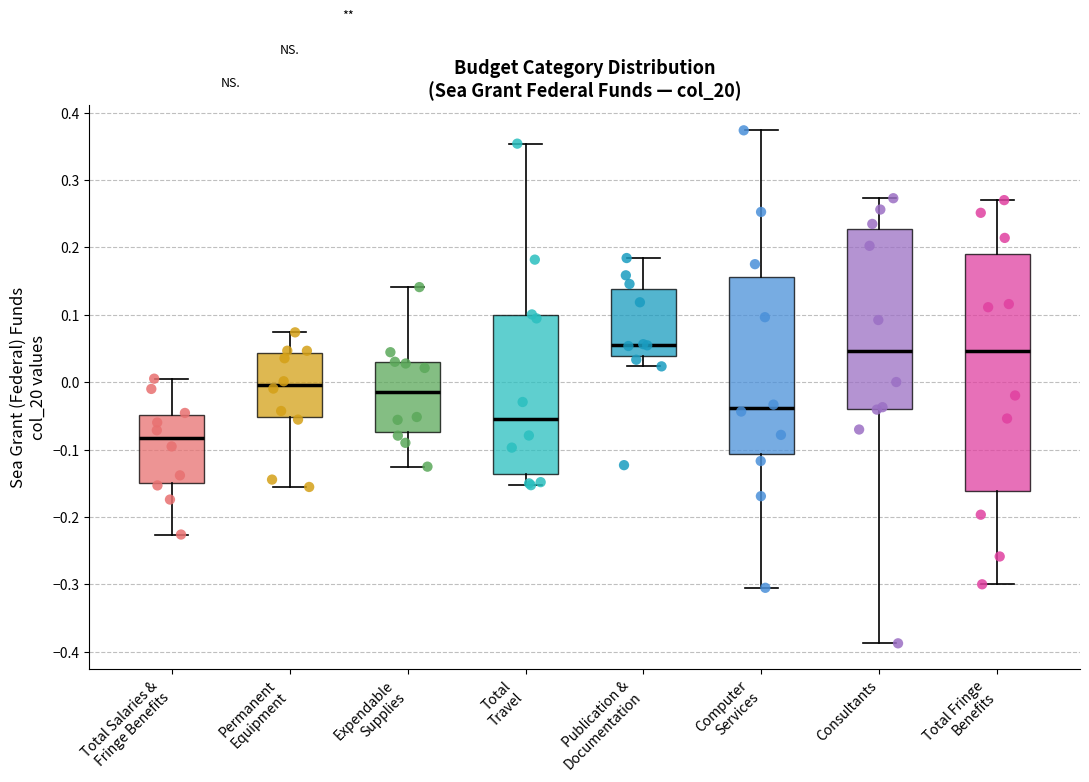

Reading left to right, read every box against the y-axis: the position of its median line, the range the box covers, and the ends of its whiskers. The values are not printed on the chart, so give them approximately, as read against the axis.

Total Salaries & Fringe Benefits: median -0.08, box -0.15 to -0.05, whiskers -0.23 to 0.01
Permanent Equipment: median 0.00, box -0.05 to 0.04, whiskers -0.16 to 0.07
Expendable Supplies: median -0.02, box -0.07 to 0.03, whiskers -0.13 to 0.14
Total Travel: median -0.05, box -0.14 to 0.10, whiskers -0.15 to 0.35
Publication & Documentation: median 0.06, box 0.04 to 0.14, whiskers 0.02 to 0.18
Computer Services: median -0.04, box -0.11 to 0.16, whiskers -0.31 to 0.37
Consultants: median 0.05, box -0.04 to 0.23, whiskers -0.39 to 0.27
Total Fringe Benefits: median 0.05, box -0.16 to 0.19, whiskers -0.30 to 0.27